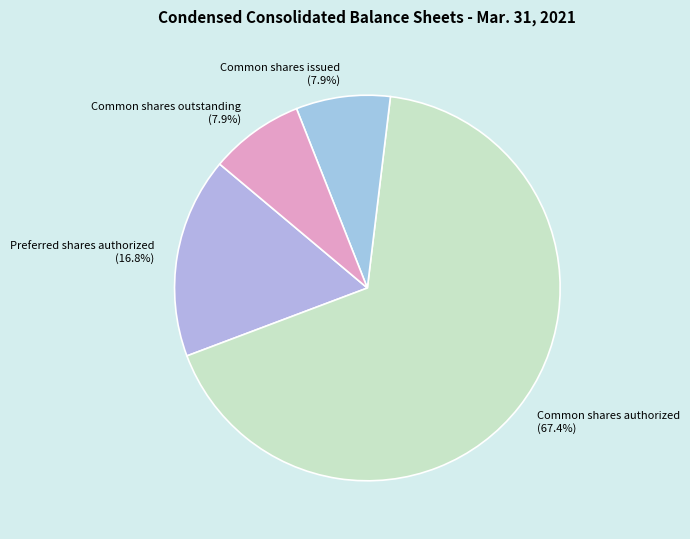

What is the largest slice in the pie chart?

Common shares authorized (67.4%)